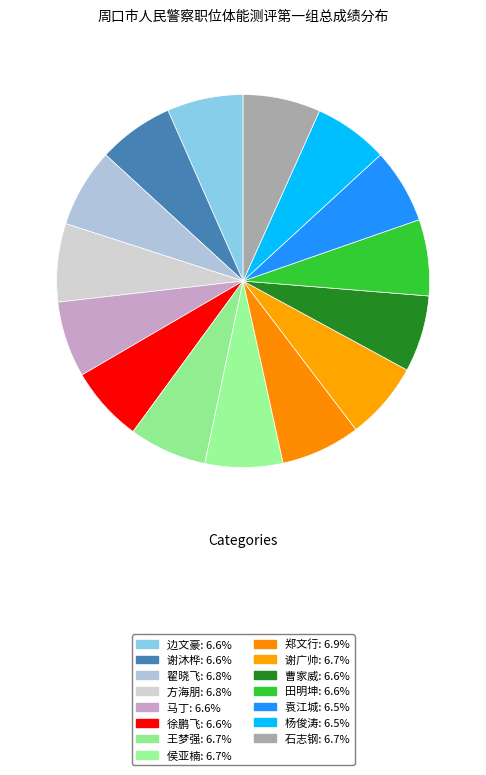

Is there a majority slice in this chart?

No